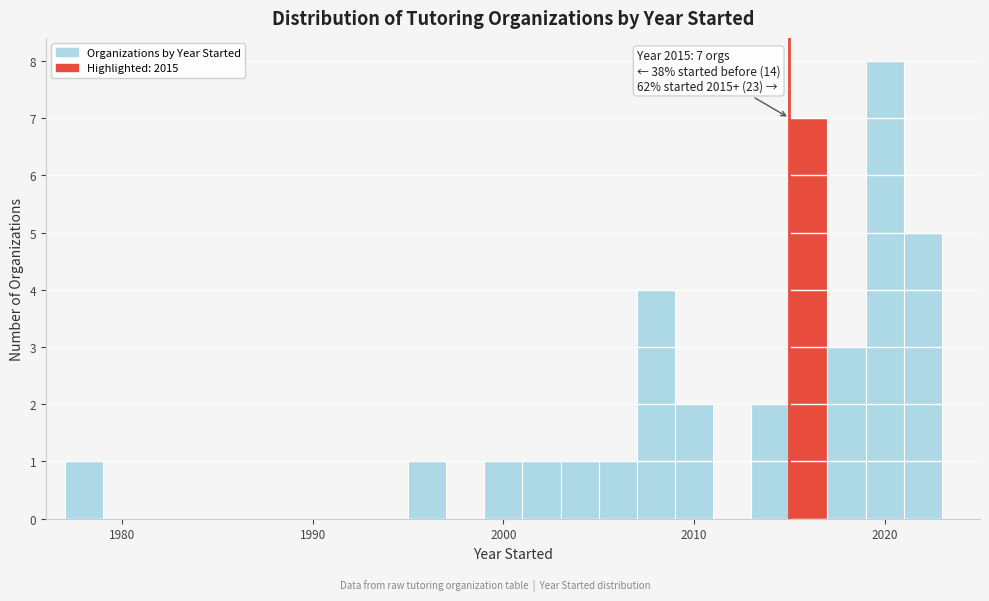

Around what value on the x-axis is the tallest bar? Give the approximate position of its centre, as read against the axis.

2020